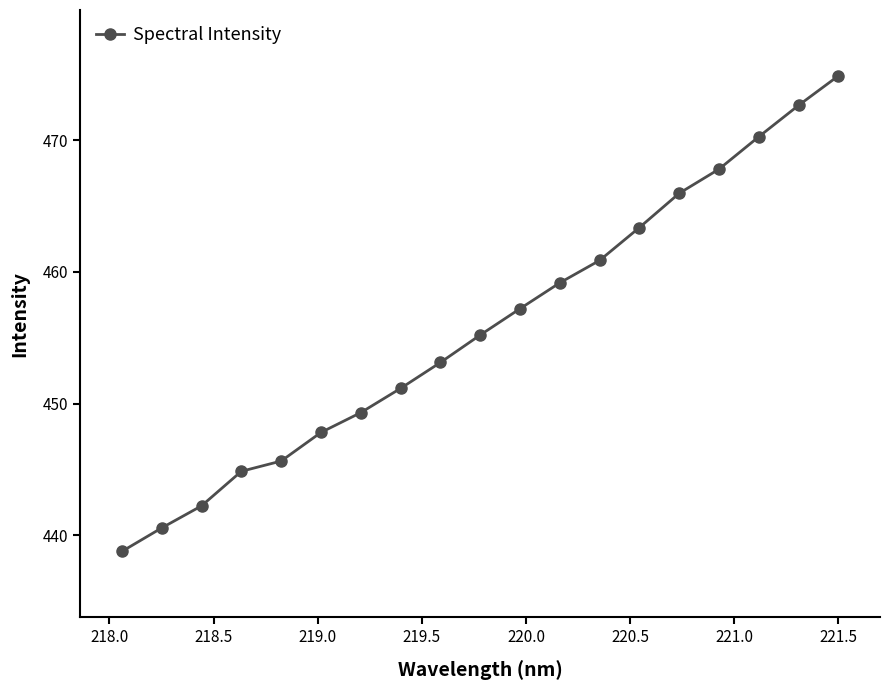

How many series are shown in this chart?

1